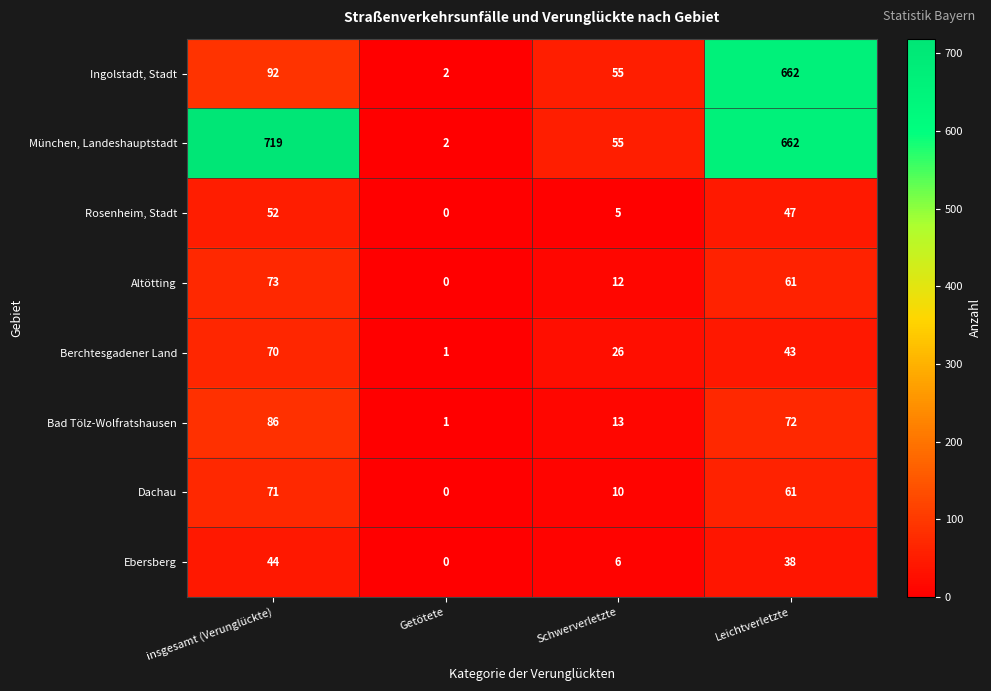

List the series in order of their peak value, highest first.

München, Landeshauptstadt, Ingolstadt, Stadt, Bad Tölz-Wolfratshausen, Altötting, Dachau, Berchtesgadener Land, Rosenheim, Stadt, Ebersberg